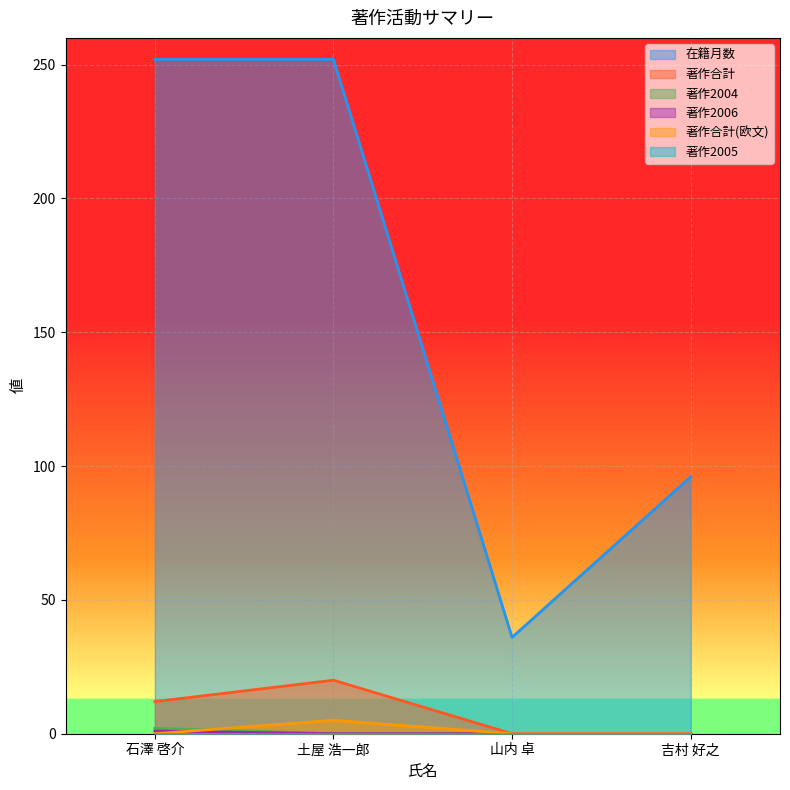

At which category does 在籍月数 reach its first local valley?

山内 卓